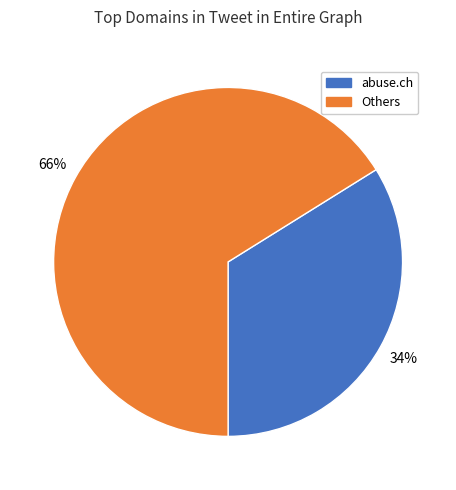

To the nearest percent, what is the average slice percentage?

50%